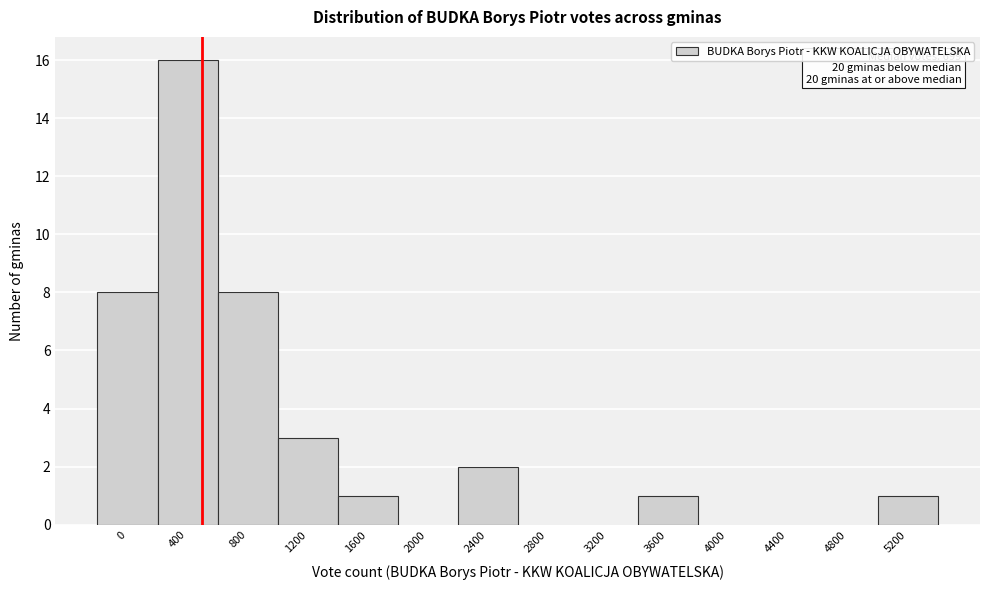

Reading left to right, list all the values displayed in this chart.

0=8	400=16	800=8	1200=3	1600=1	2000=0	2400=2	2800=0	3200=0	3600=1	4000=0	4400=0	4800=0	5200=1